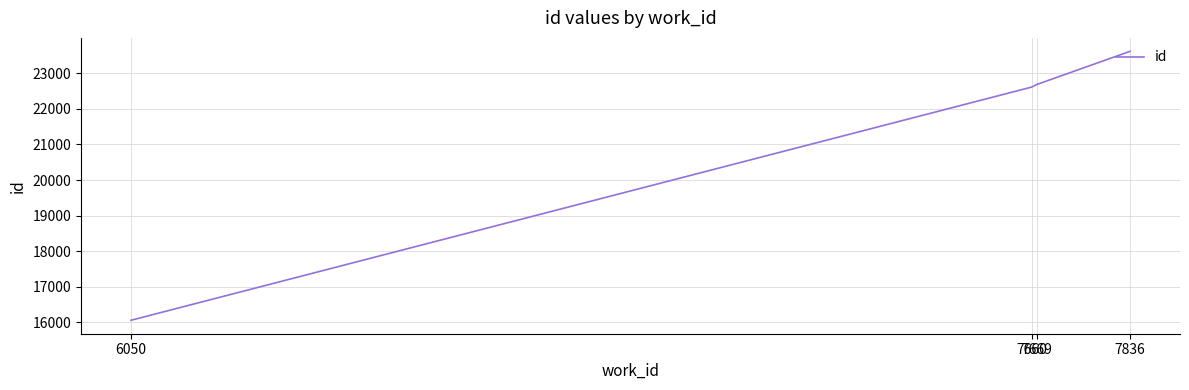

Reading left to right, what are all the values shown in this chart?

16056	22613	22685	23619